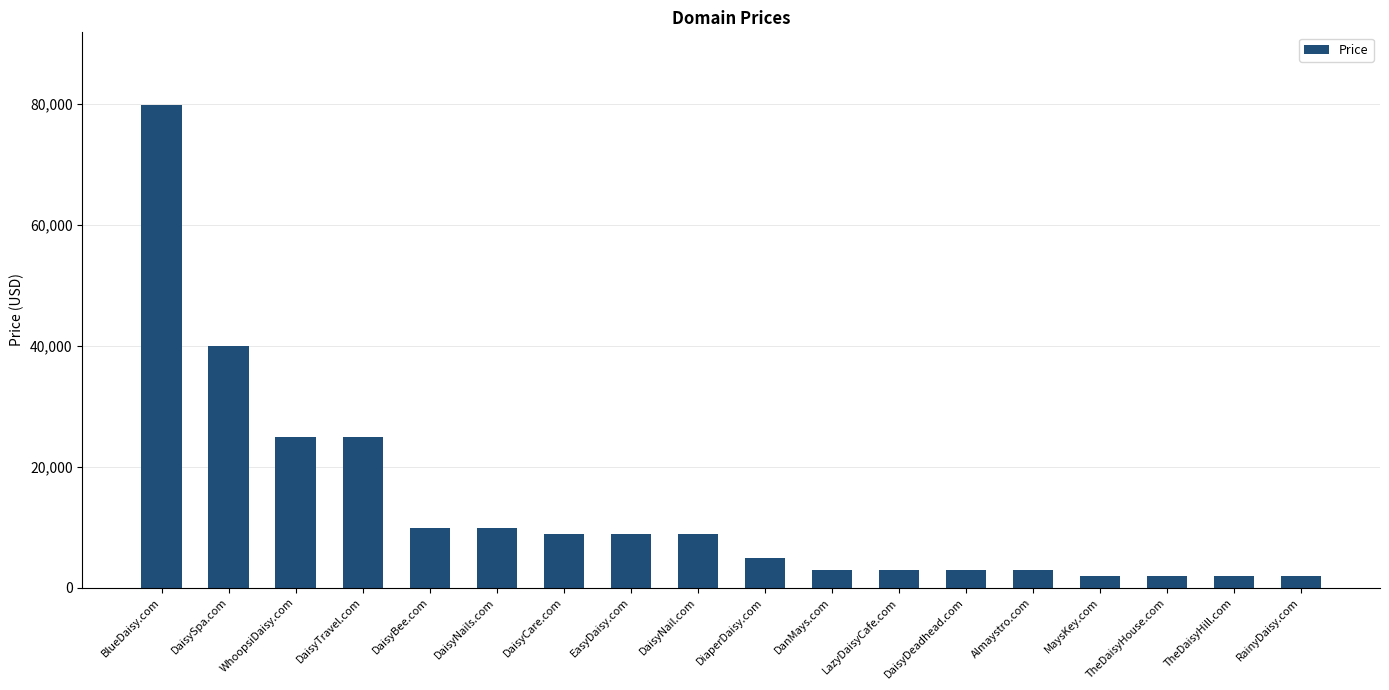

Are the bars grouped side by side (vs. stacked)?

No